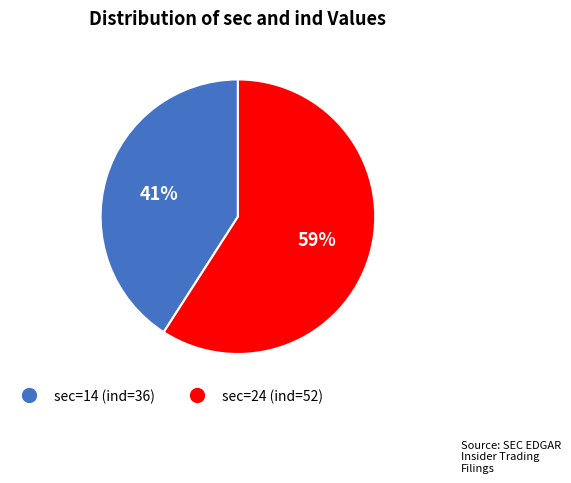

Is there a majority slice in this chart?

Yes